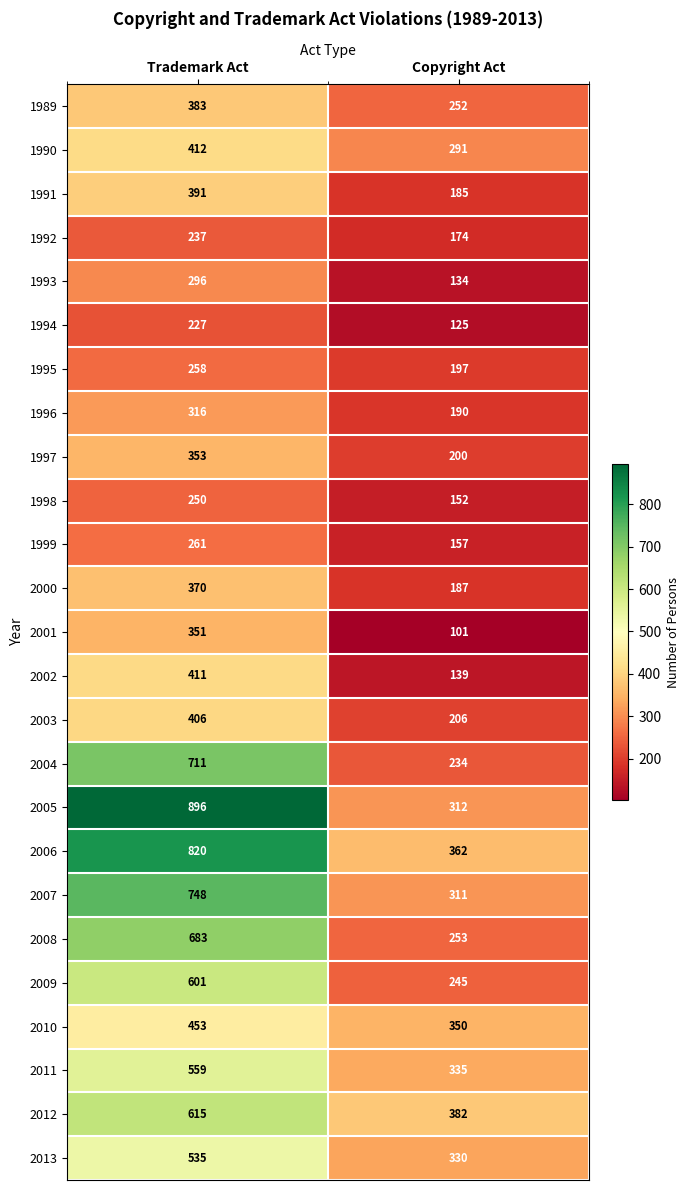

Rank the series by their maximum value, from highest to lowest.

2005, 2006, 2007, 2004, 2008, 2012, 2009, 2011, 2013, 2010, 1990, 2002, 2003, 1991, 1989, 2000, 1997, 2001, 1996, 1993, 1999, 1995, 1998, 1992, 1994